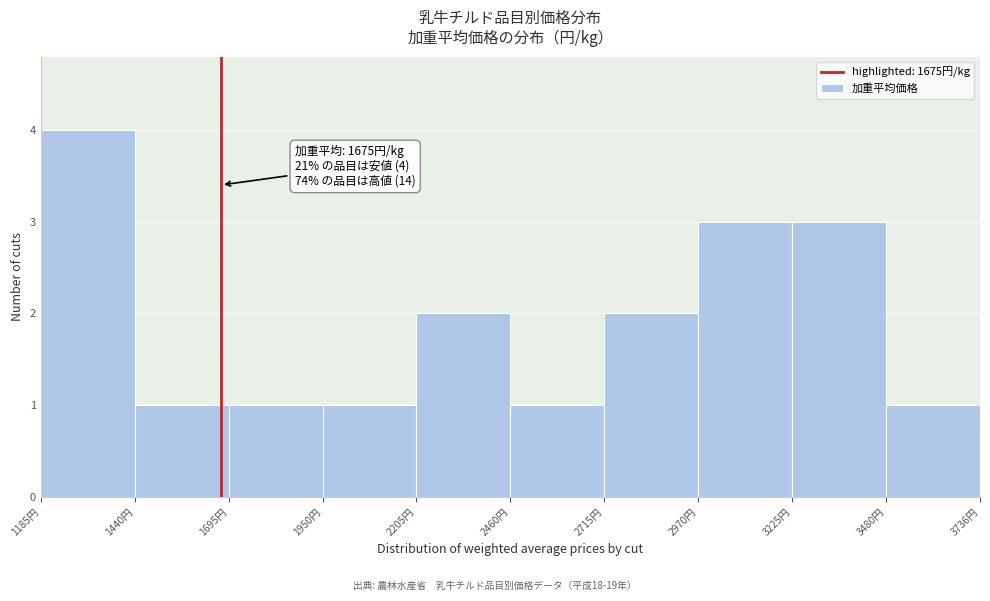

Over which range of the x-axis is the bar tallest?

1200 to 1450